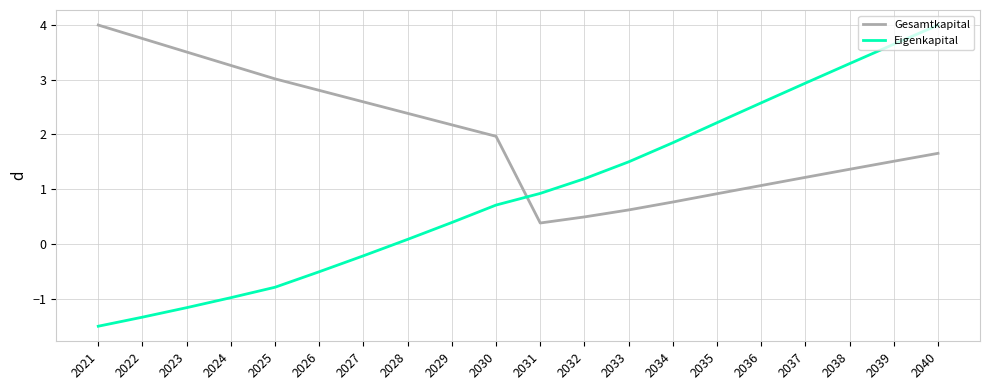

What is the difference between the highest and lowest values at 2031?

0.5